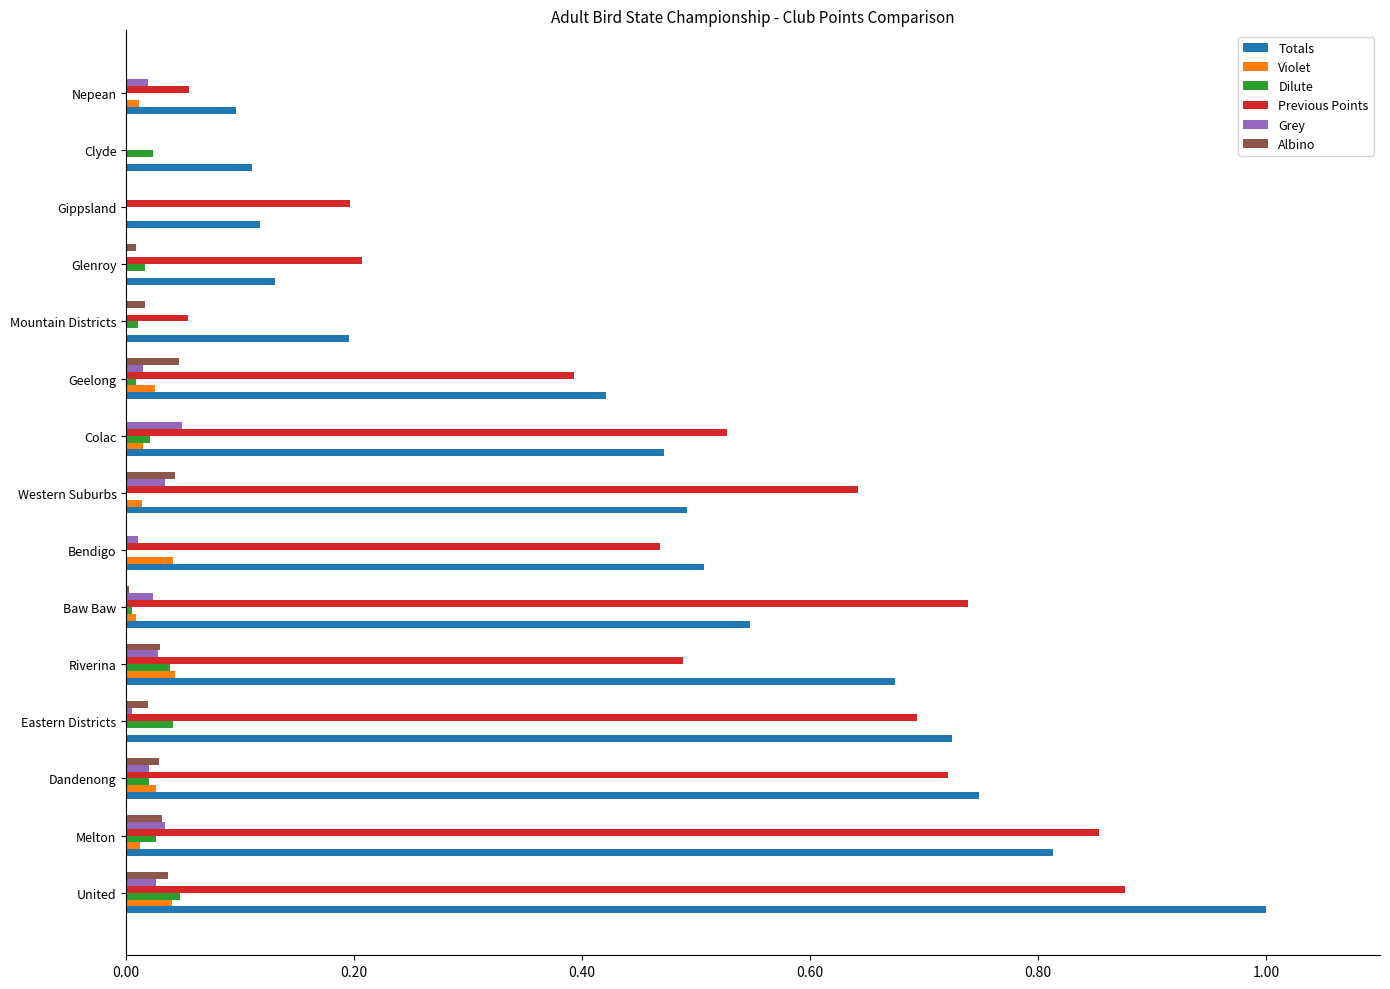

Is the value of Previous Points at Colac greater than the value of Albino at Western Suburbs?

Yes